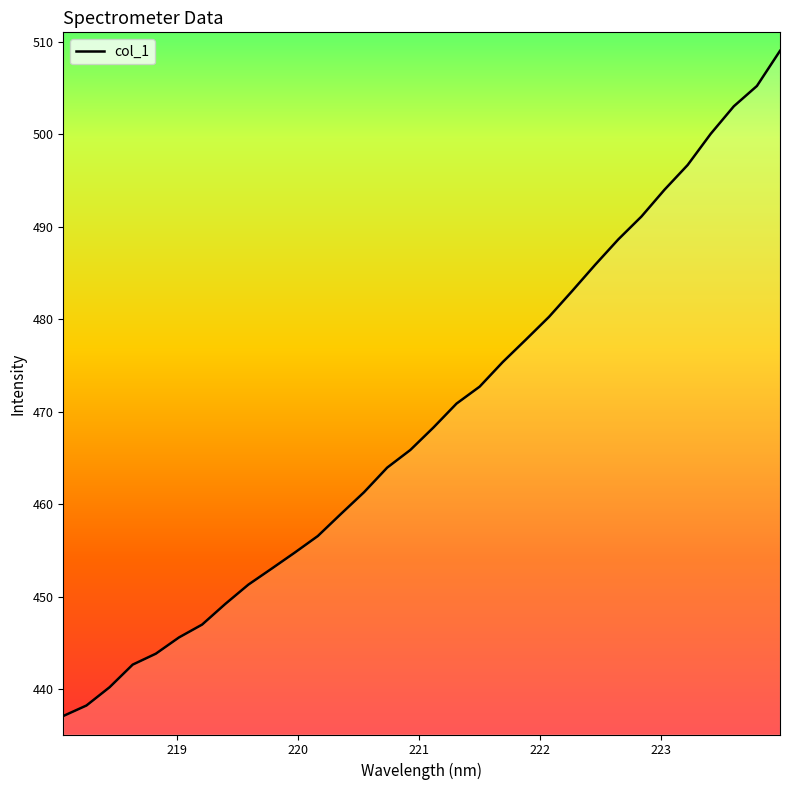

What is the minimum value shown in the chart?

437.1